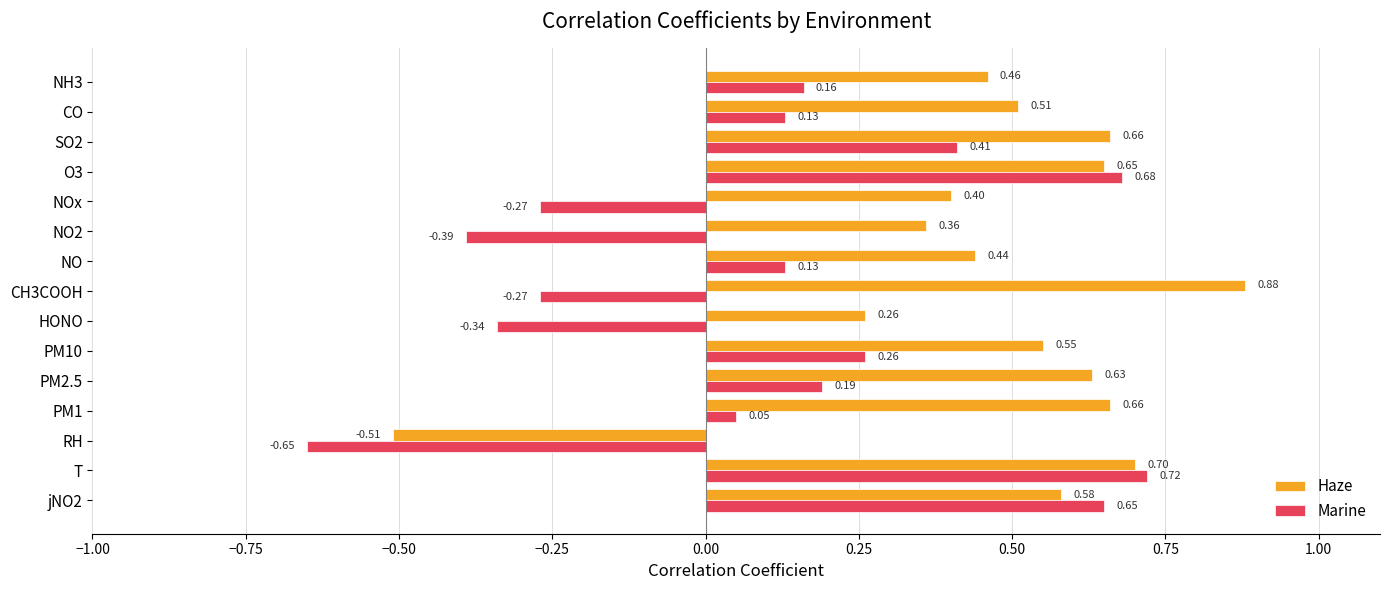

Where is Haze nearest to the value 0?

HONO